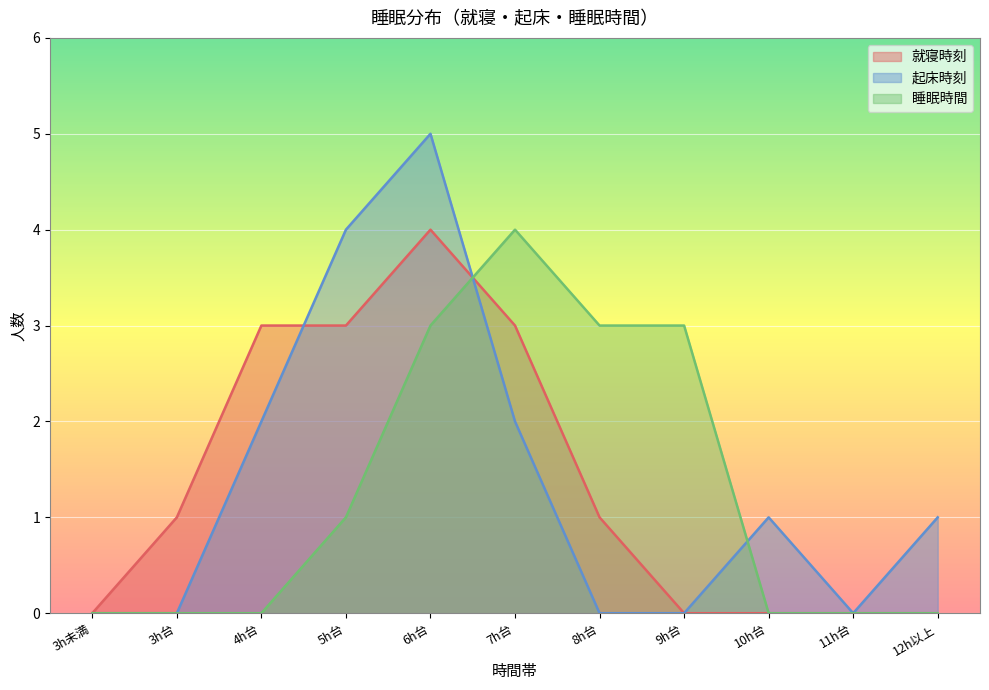

What is the approximate value of 睡眠時間 at 8h台?

3